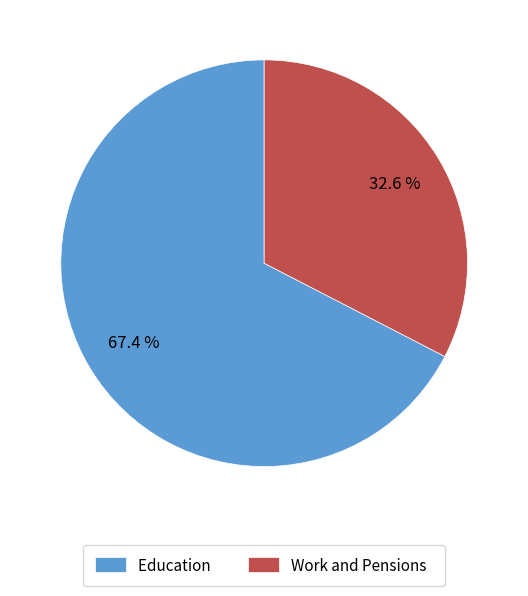

Rank the categories by value from highest to lowest.

Education, Work and Pensions